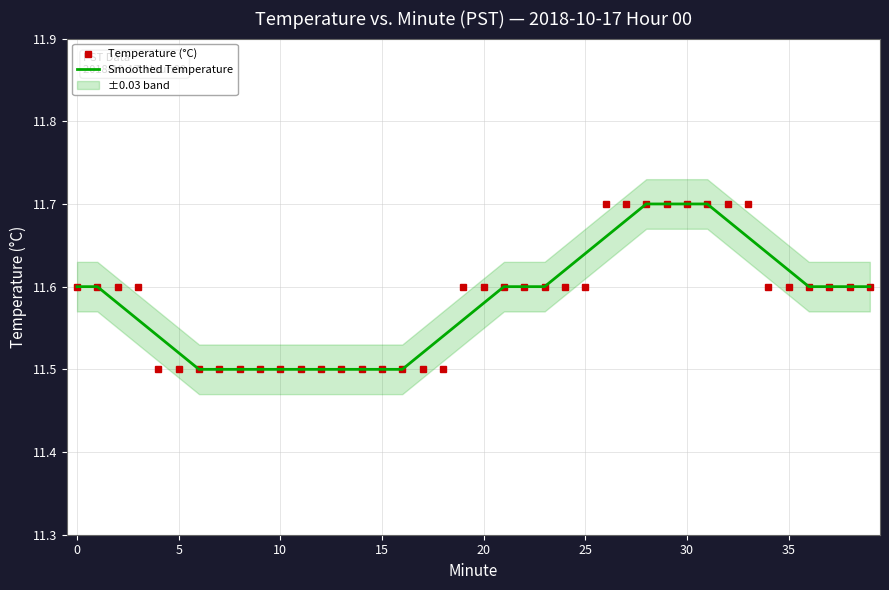

Is this an area chart (filled region under the line)?

No